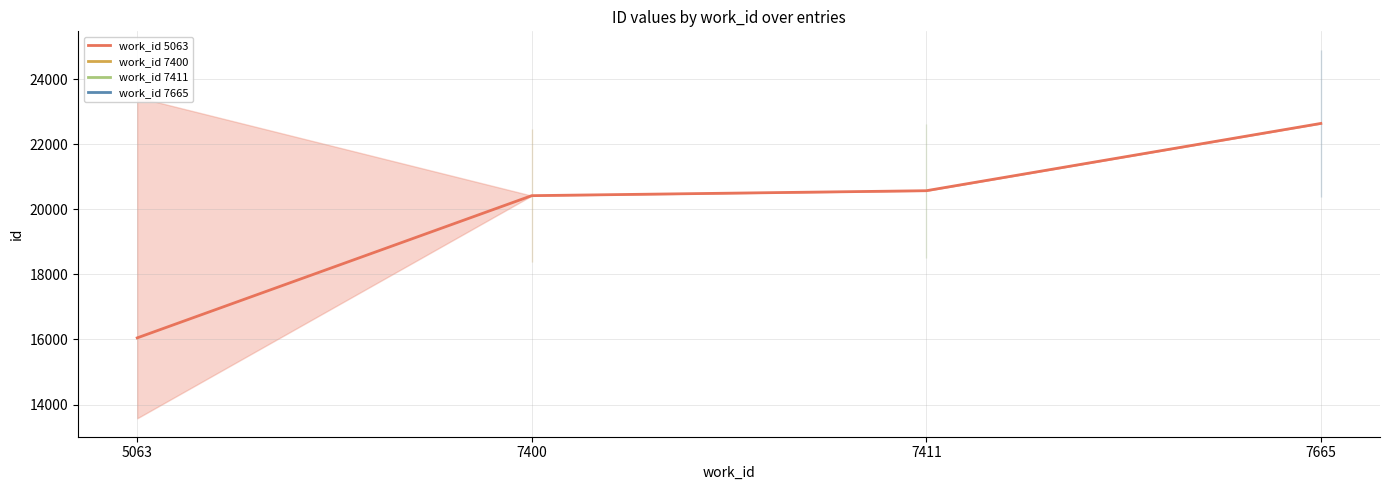

Which has a higher value, 7665 or 5063?

7665